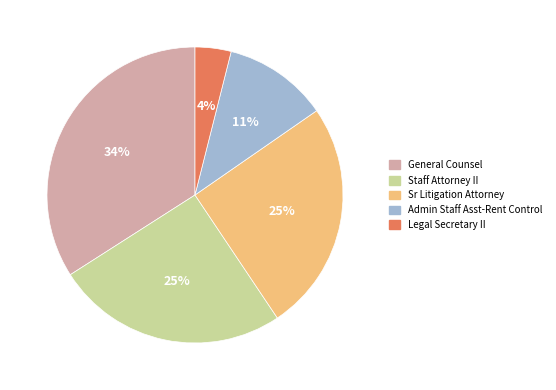

Between Sr Litigation Attorney and General Counsel, which is larger?

General Counsel